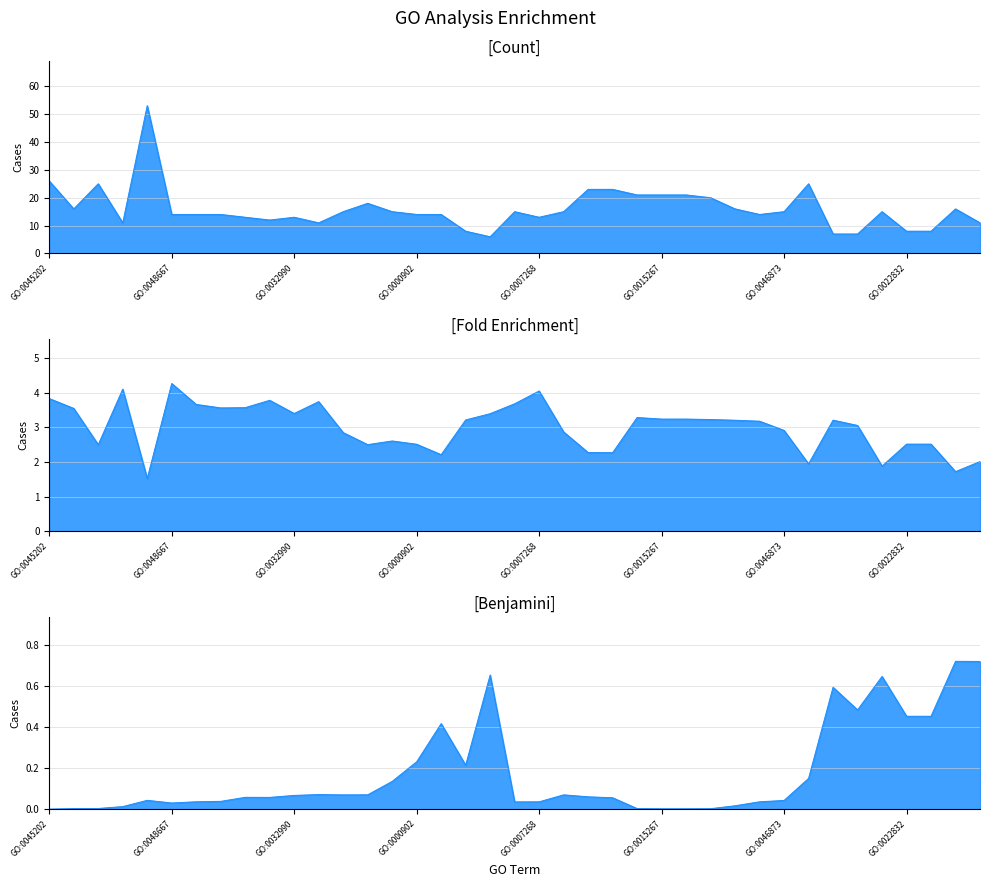

What is the label of the 16th point from the right?

GO:0022610